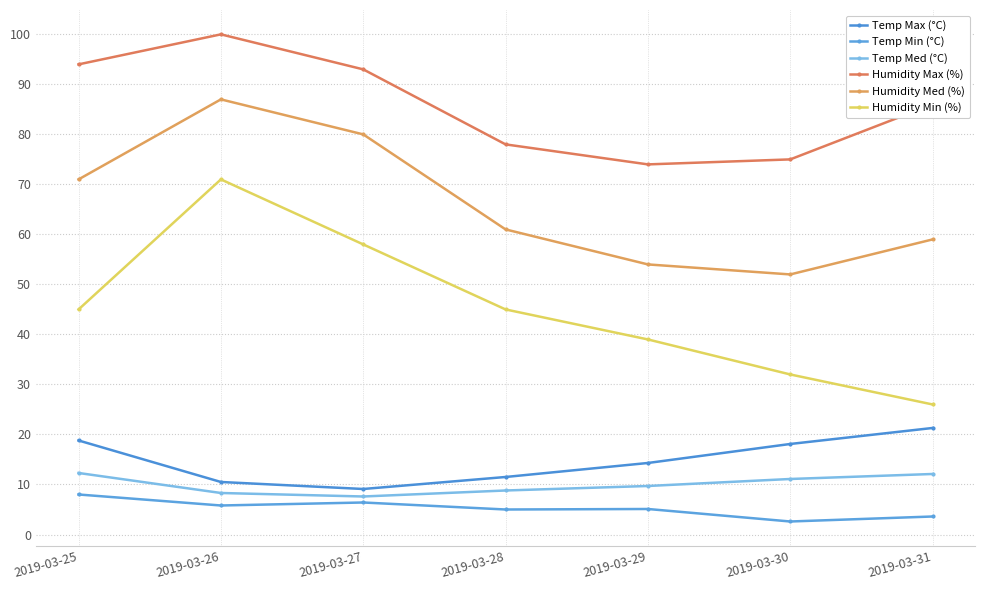

Is it true that Temp Min (°C) equals 2.6 at 2019-03-30?

True